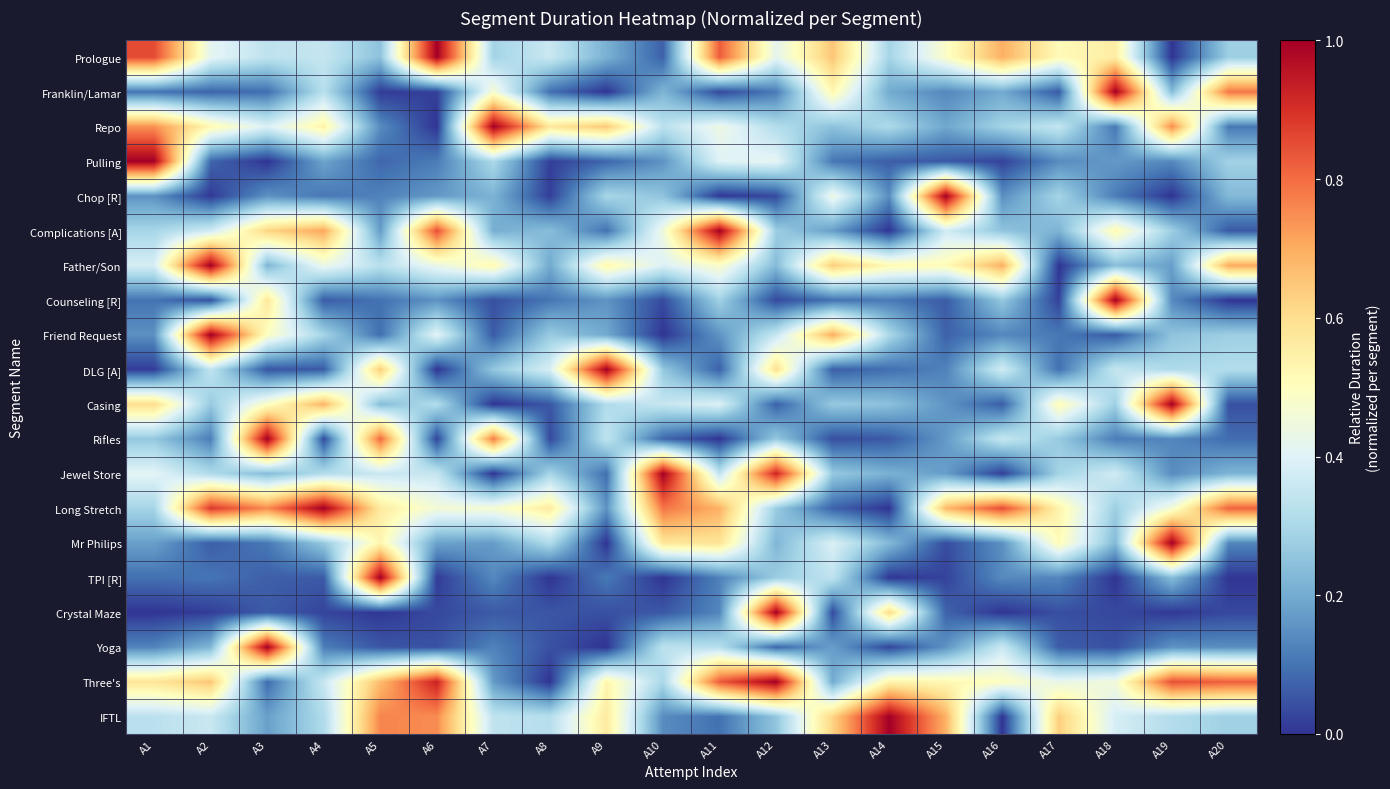

How many data points does each series have?

20